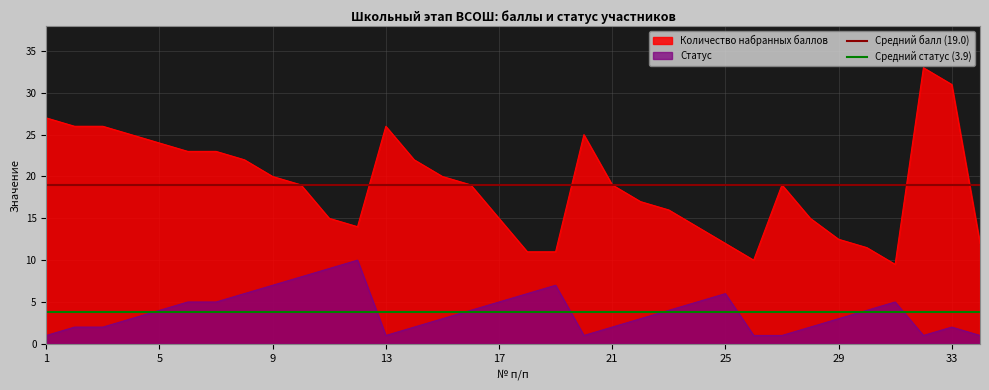

True or false: Количество набранных баллов and Статус intersect in this chart.

False